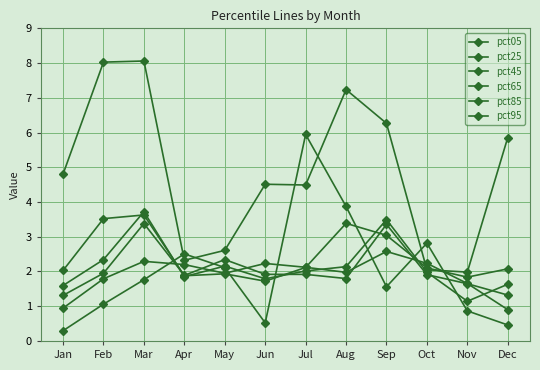

Reading left to right, transcribe all the data shown in this chart.

pct05: Jan=4.8	Feb=8.0	Mar=8.1	Apr=2.3	May=2.6	Jun=4.5	Jul=4.5	Aug=7.2	Sep=6.3	Oct=2.1	Nov=2.0	Dec=5.9
pct25: Jan=2.0	Feb=3.5	Mar=3.6	Apr=1.9	May=1.9	Jun=1.7	Jul=2.1	Aug=3.4	Sep=3.0	Oct=2.1	Nov=1.8	Dec=2.1
pct45: Jan=1.6	Feb=2.3	Mar=3.7	Apr=1.9	May=2.2	Jun=1.8	Jul=2.0	Aug=2.1	Sep=3.5	Oct=2.0	Nov=1.1	Dec=1.6
pct65: Jan=1.3	Feb=2.0	Mar=3.4	Apr=1.9	May=2.3	Jun=1.9	Jul=1.9	Aug=1.8	Sep=3.4	Oct=1.9	Nov=1.6	Dec=1.3
pct85: Jan=0.9	Feb=1.8	Mar=2.3	Apr=2.2	May=1.9	Jun=2.2	Jul=2.1	Aug=2.0	Sep=2.6	Oct=2.2	Nov=1.7	Dec=0.9
pct95: Jan=0.3	Feb=1.1	Mar=1.8	Apr=2.5	May=2.1	Jun=0.5	Jul=5.9	Aug=3.9	Sep=1.6	Oct=2.8	Nov=0.9	Dec=0.5